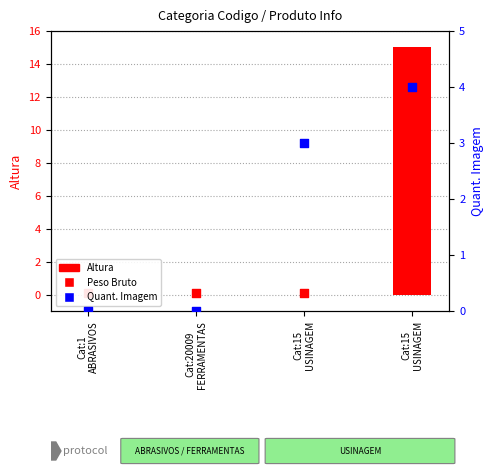

Which series has the largest total across all categories?

Altura